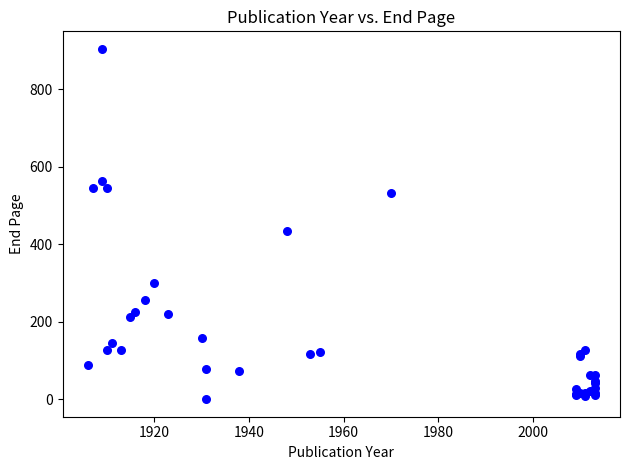

What Y value in the scatter plot is closest to 452?

433